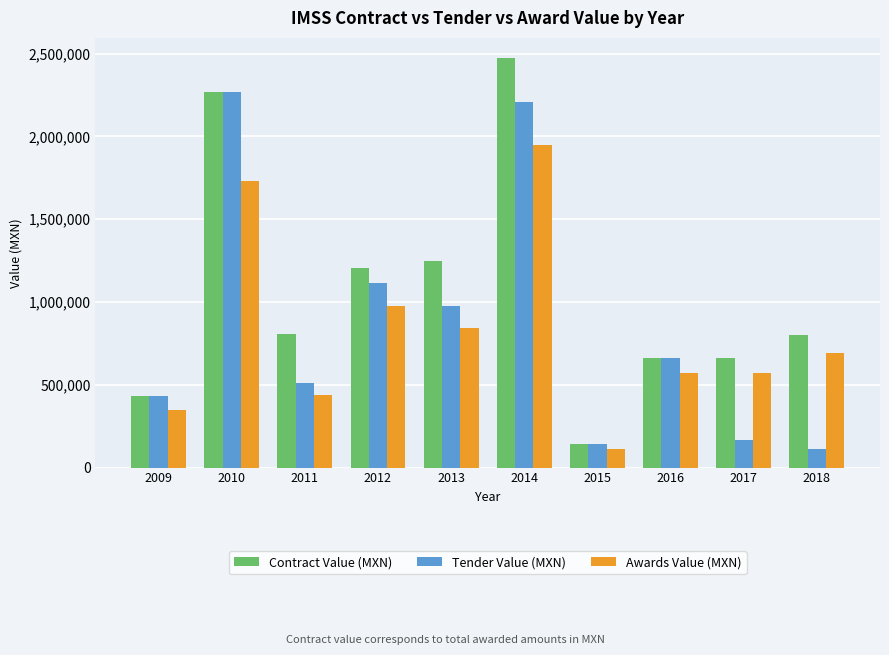

What is the difference between the second highest and minimum values in the Awards Value (MXN) series?

1615875.4